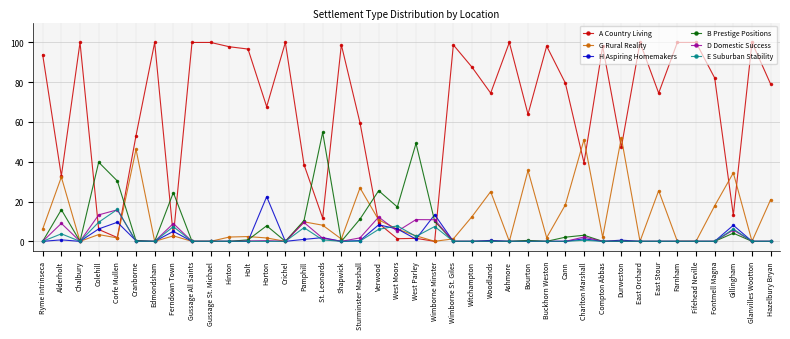

What is the difference between the maximum and minimum values in the B Prestige Positions series?

54.8